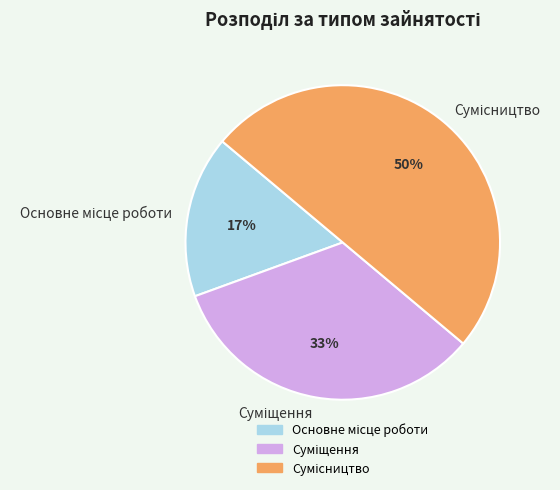

To the nearest percent, what is the difference between the largest and smallest slice percentages?

33%